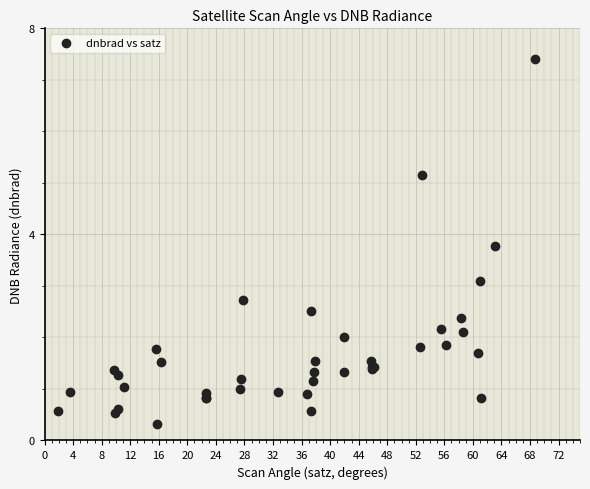

What Y value in the scatter plot is closest to 3?

3.1